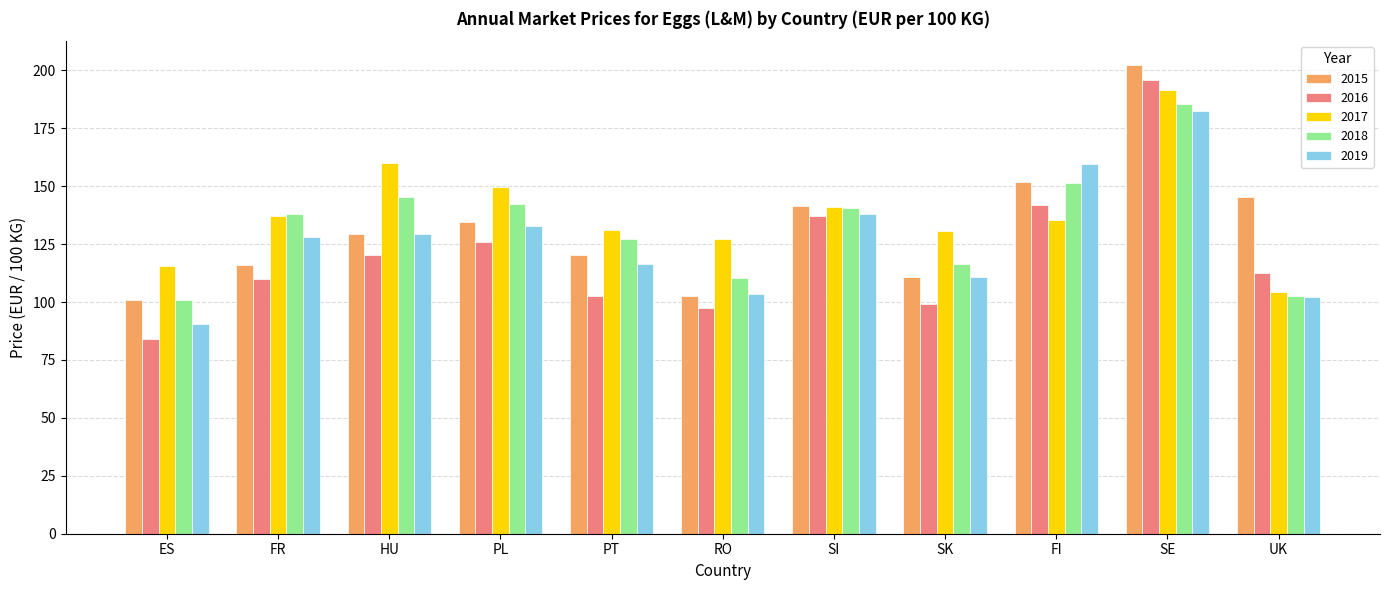

What is the minimum value for 2018?

100.8